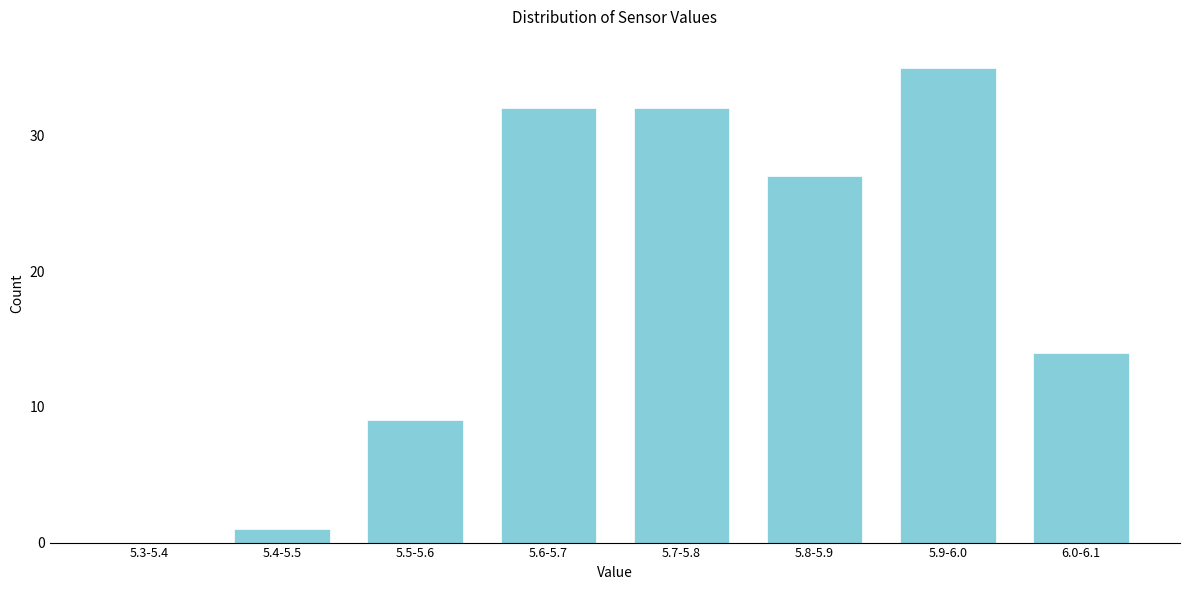

Reading right to left, what are all the values shown in this chart?

6.0-6.1=14	5.9-6.0=35	5.8-5.9=27	5.7-5.8=32	5.6-5.7=32	5.5-5.6=9	5.4-5.5=1	5.3-5.4=0